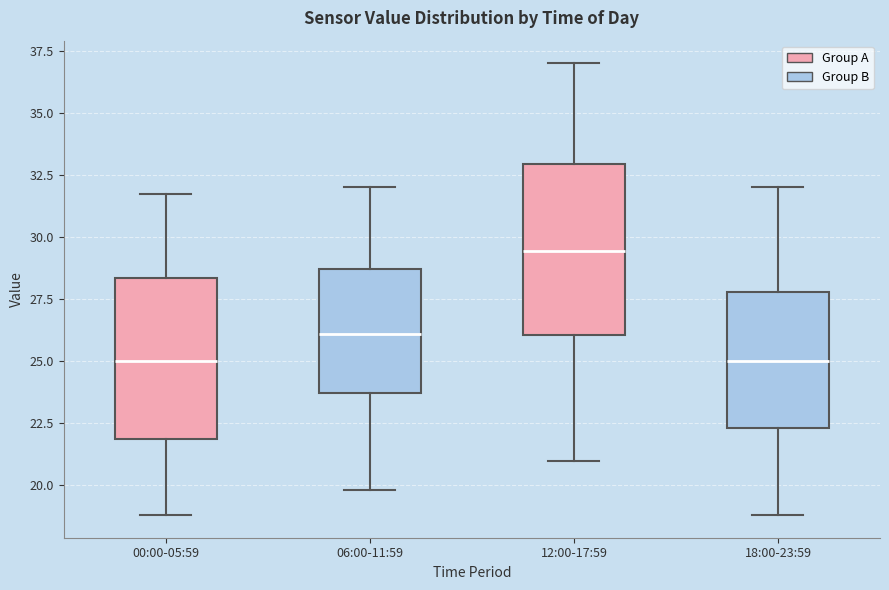

Reading left to right, read every box against the y-axis: the position of its median line, the range the box covers, and the ends of its whiskers. The values are not printed on the chart, so give them approximately, as read against the axis.

00:00-05:59: median 25.0, box 22.0 to 28.5, whiskers 19.0 to 32.0
06:00-11:59: median 26.0, box 23.5 to 28.5, whiskers 20.0 to 32.0
12:00-17:59: median 29.5, box 26.0 to 33.0, whiskers 21.0 to 37.0
18:00-23:59: median 25.0, box 22.5 to 28.0, whiskers 19.0 to 32.0